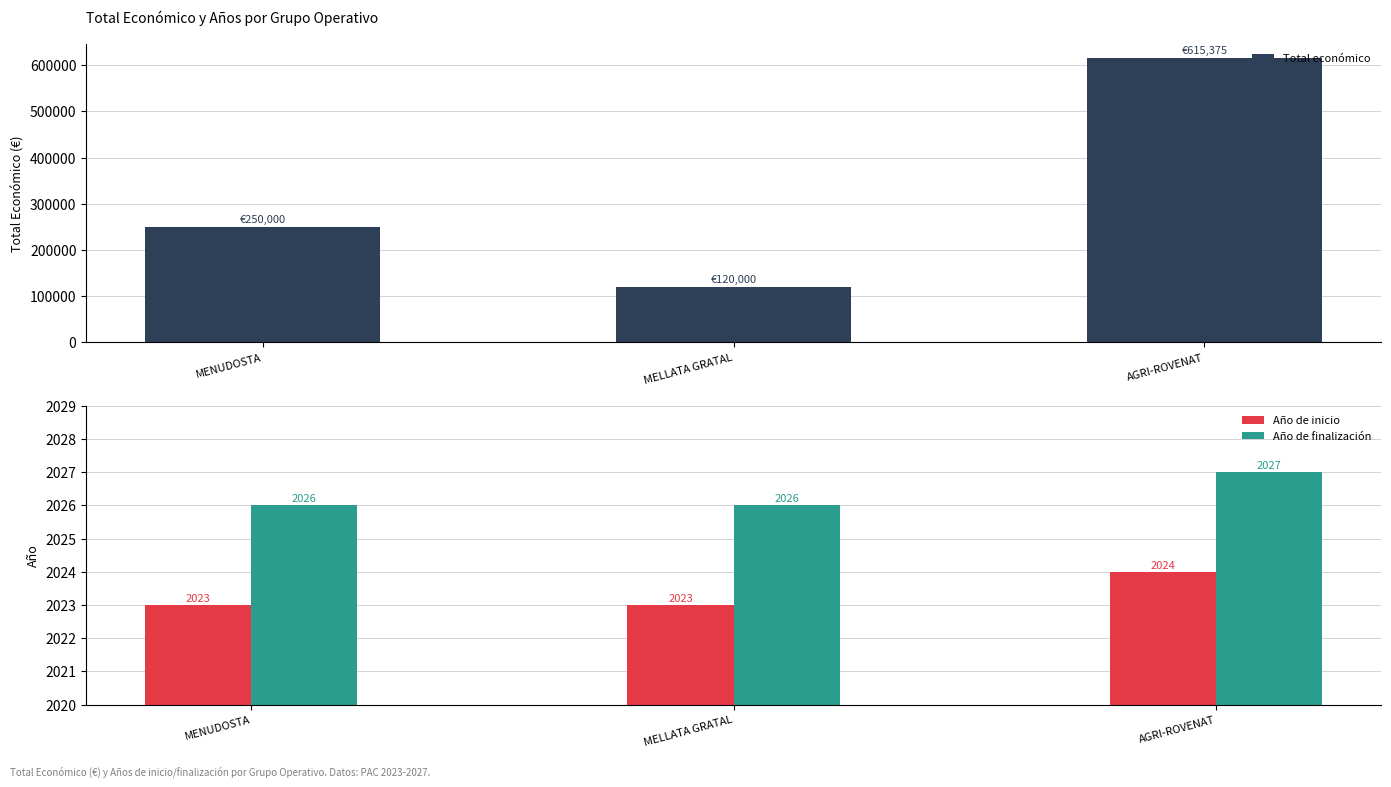

What is the difference between the maximum and second lowest values in the Año de finalización series?

1